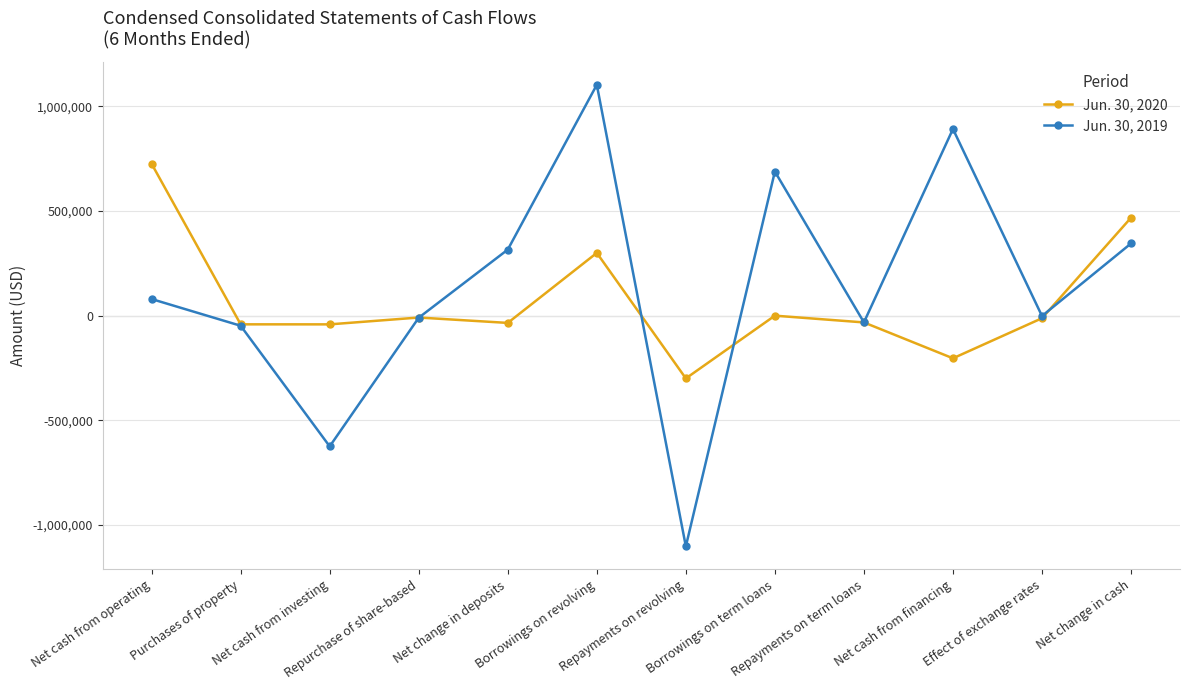

At which category does Jun. 30, 2020 reach its first local peak?

Repurchase of share-based